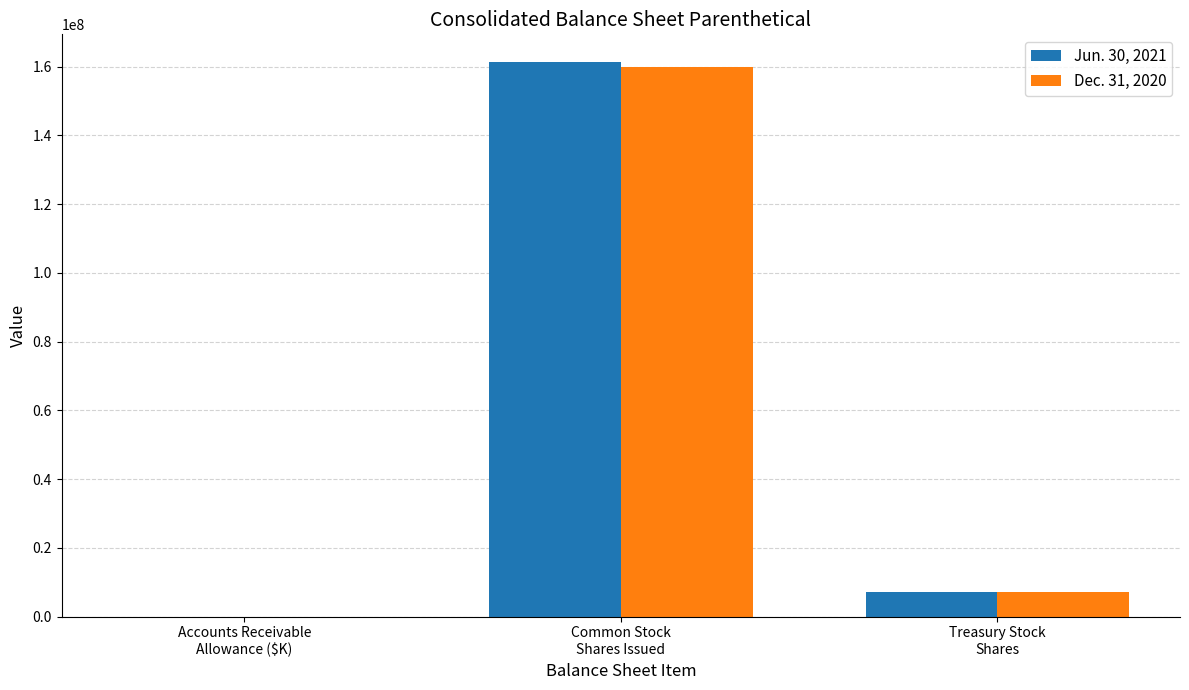

Count the number of data series in this chart.

2